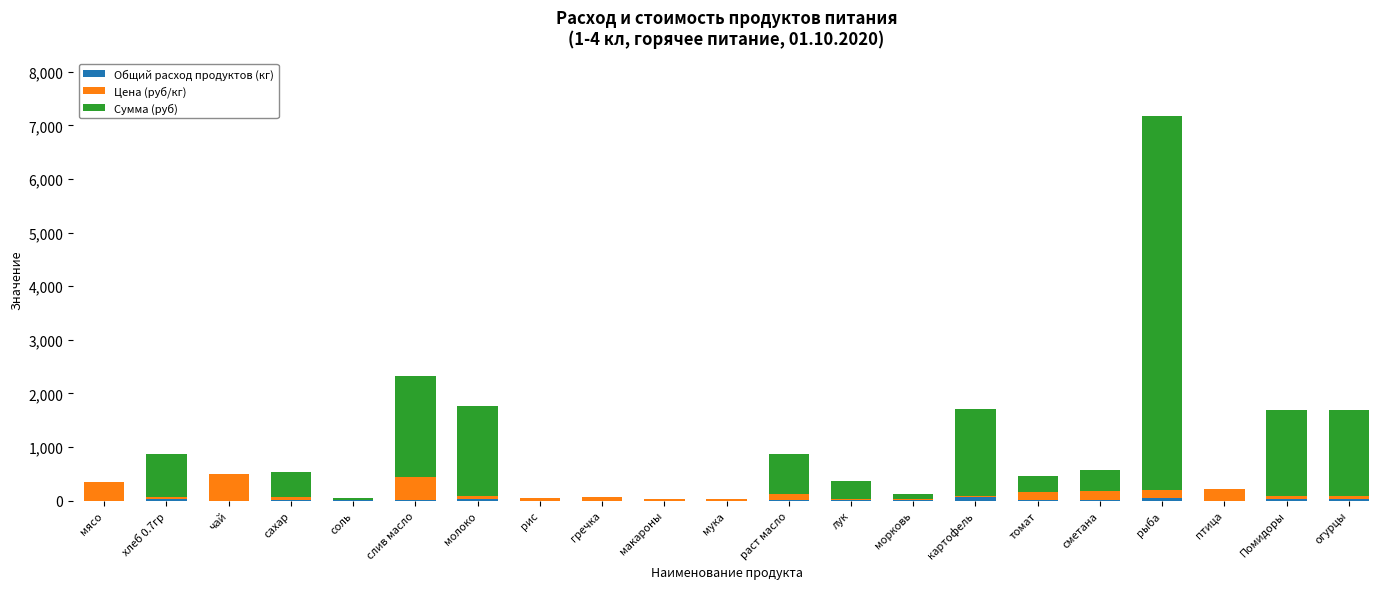

At which category is the sum across all series the highest?

рыба